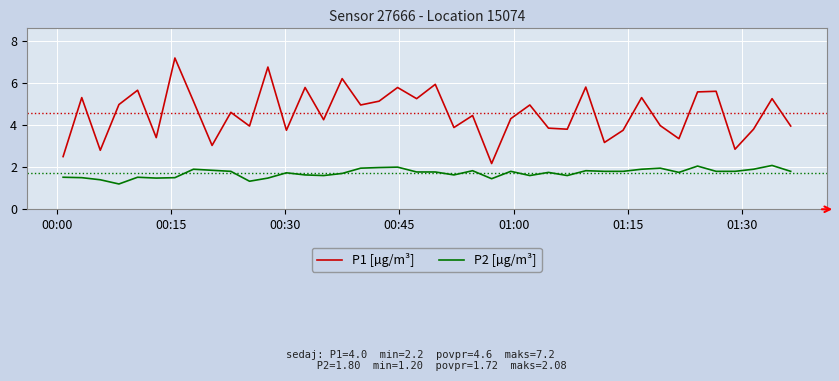

True or false: P1 [µg/m³] has more than 0 interior local peaks.

True